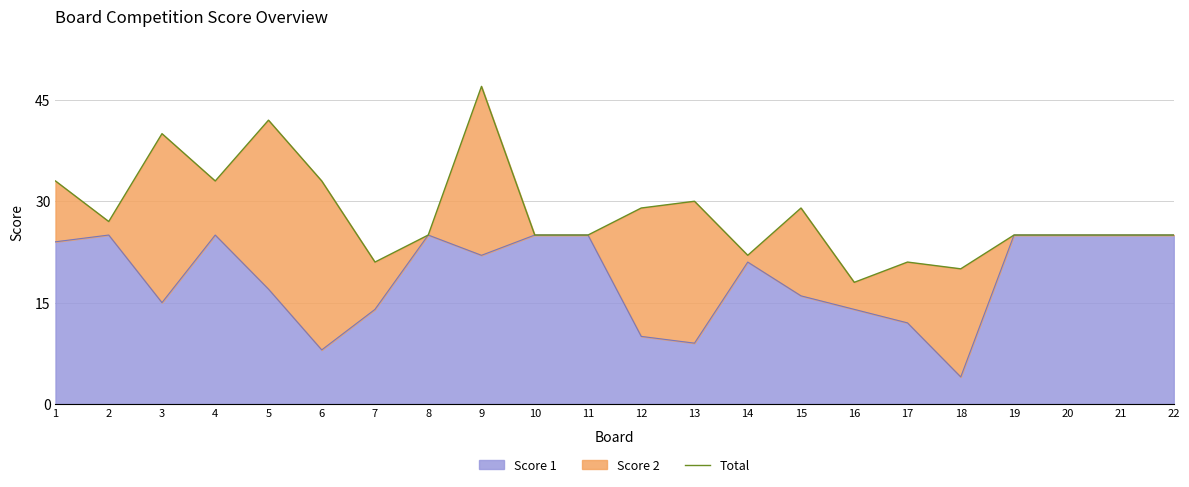

Reading right to left, list all the values displayed in this chart.

25	25	25	25	20	21	18	29	22	30	29	25	25	47	25	21	33	42	33	40	27	33